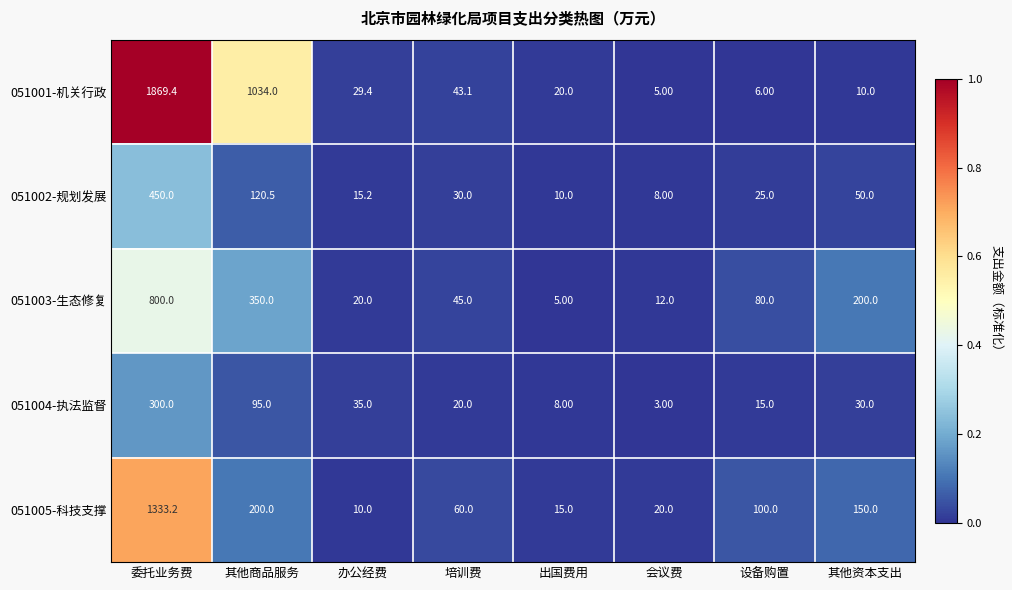

Which category has the lowest value across all series?

会议费